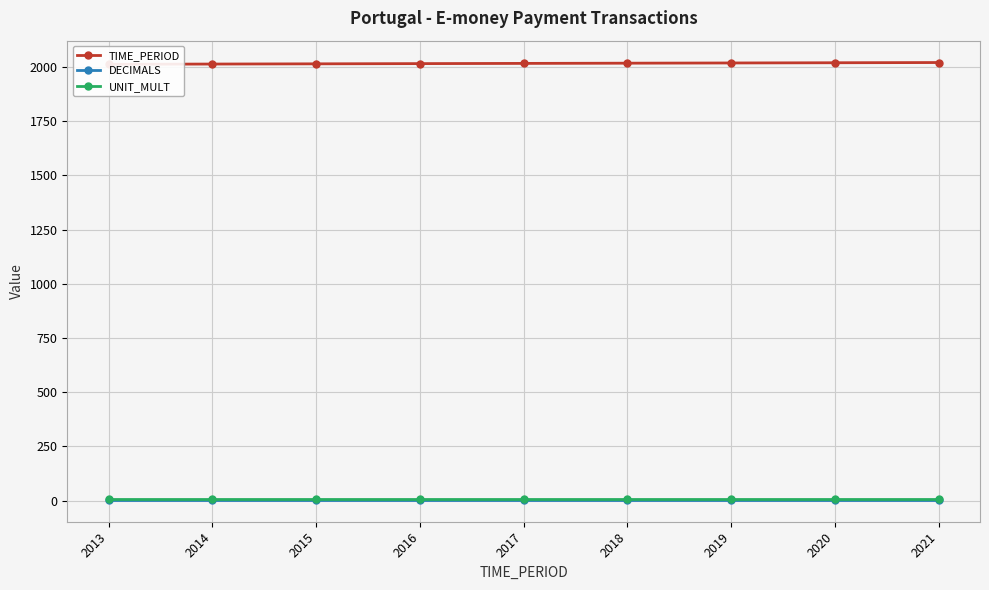

Which series changed the most between 2019 and 2020?

TIME_PERIOD